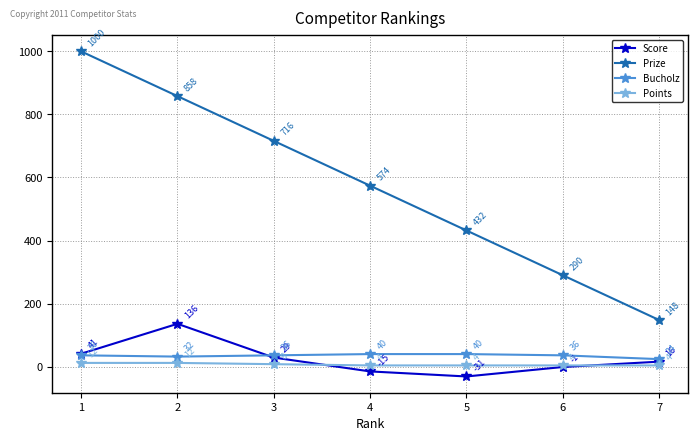

Count the number of data series in this chart.

4